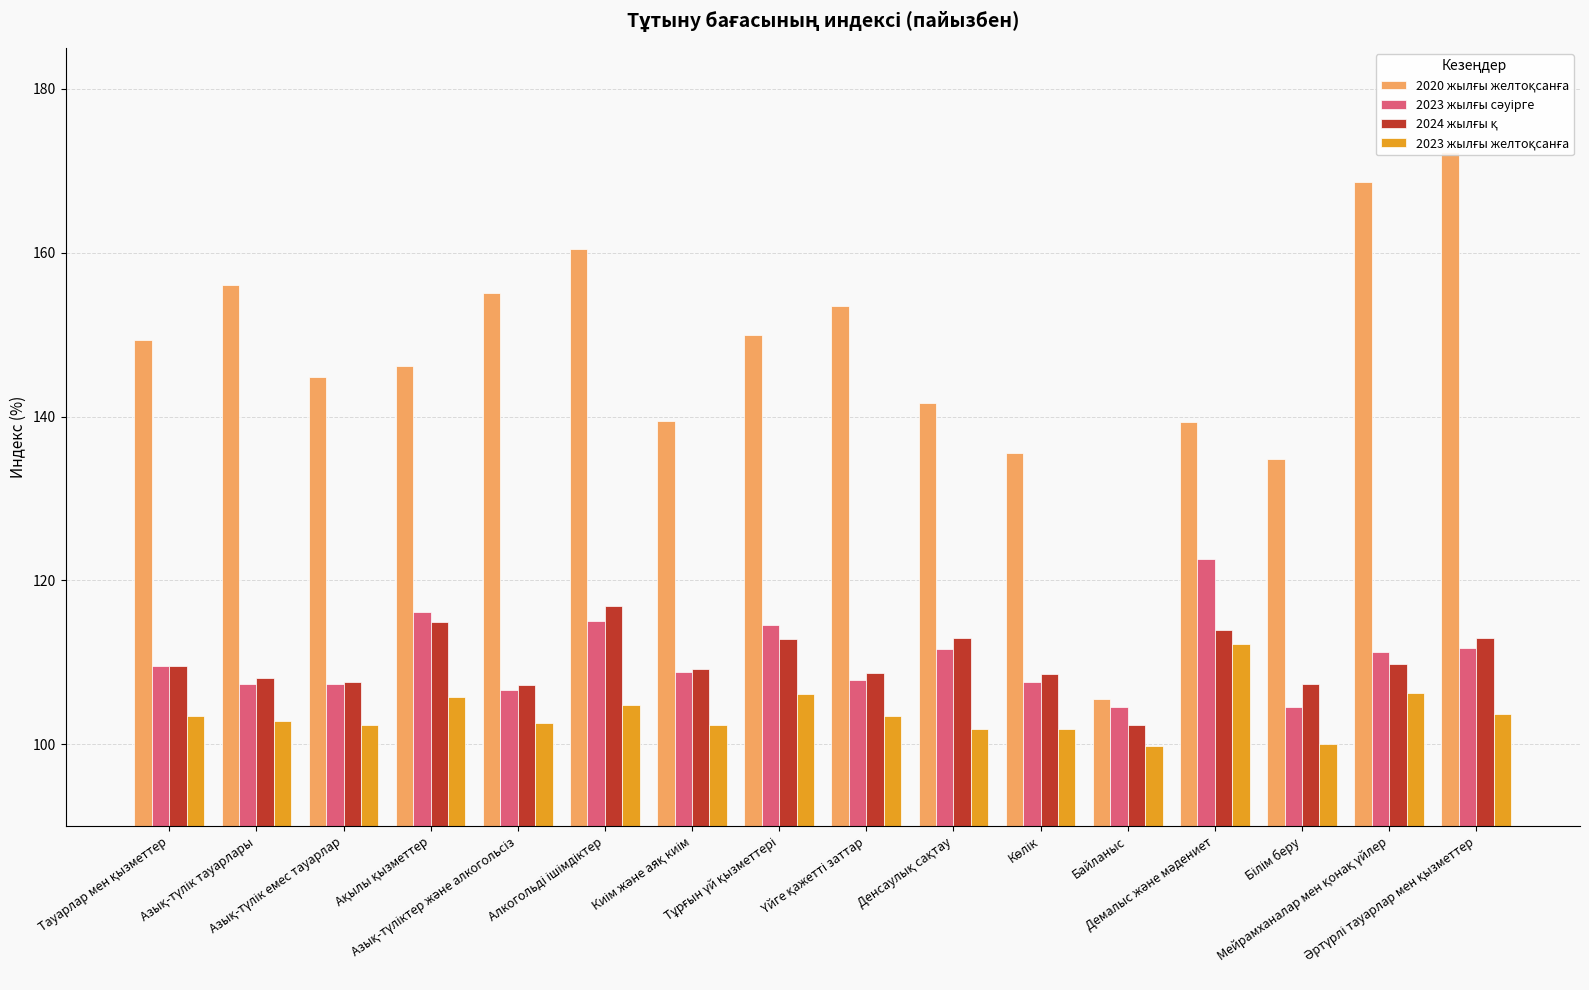

What are all the series names shown in the legend?

2020 жылғы желтоқсанға, 2023 жылғы сәуірге, 2024 жылғы қ, 2023 жылғы желтоқсанға